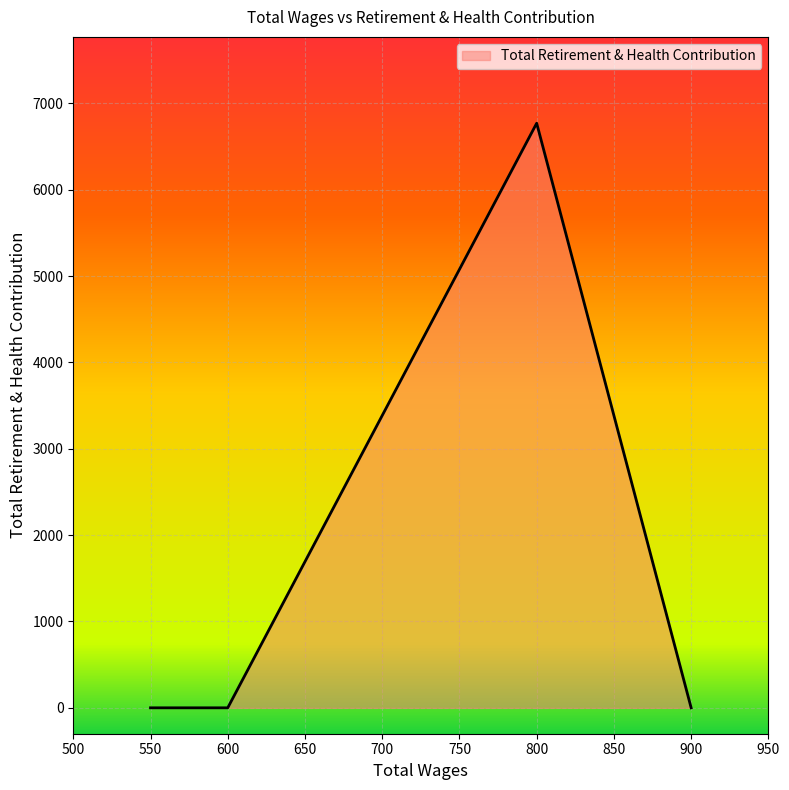

Rank the categories by value from lowest to highest.

900.0, 600.0, 600.0, 550.0, 800.0